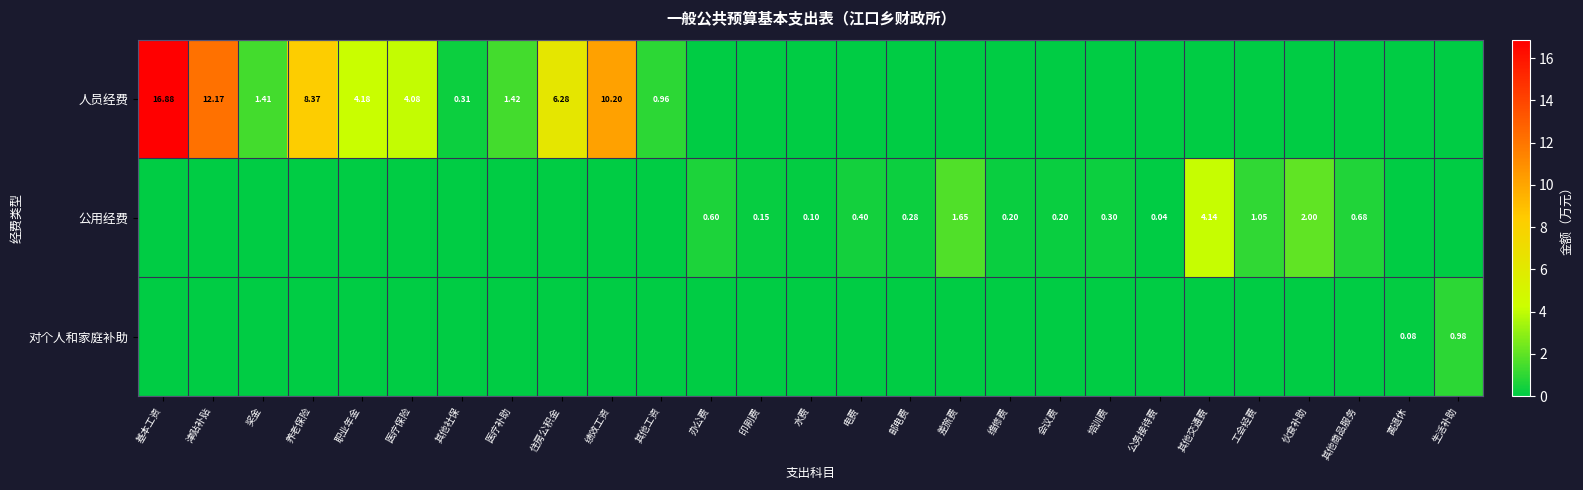

At how many categories does at least one series exceed 3?

8